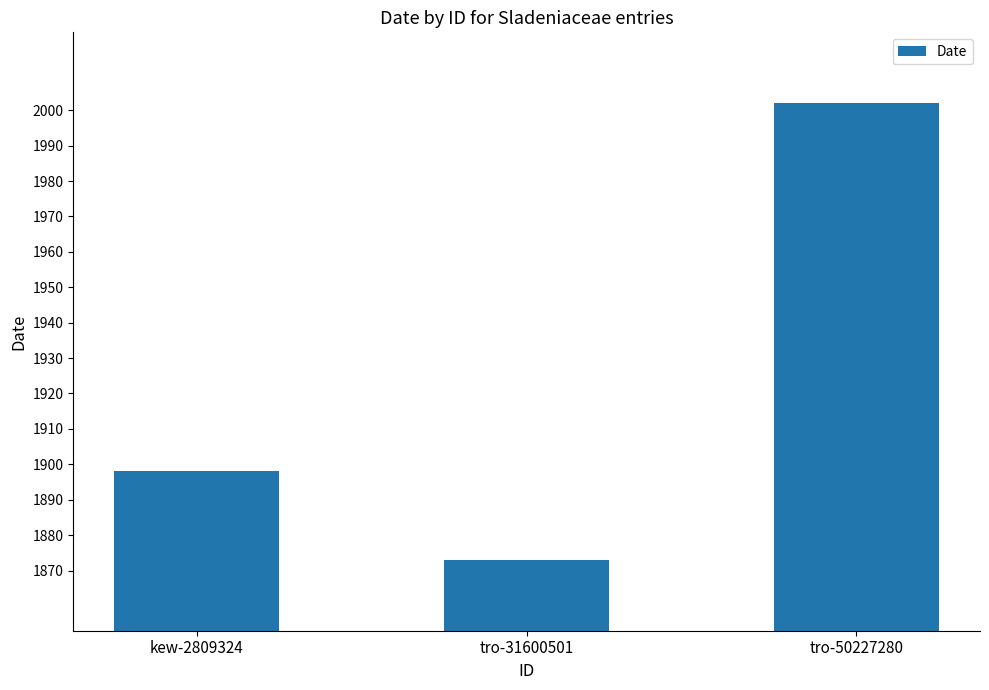

List the labels in order of value, largest first.

tro-50227280, kew-2809324, tro-31600501